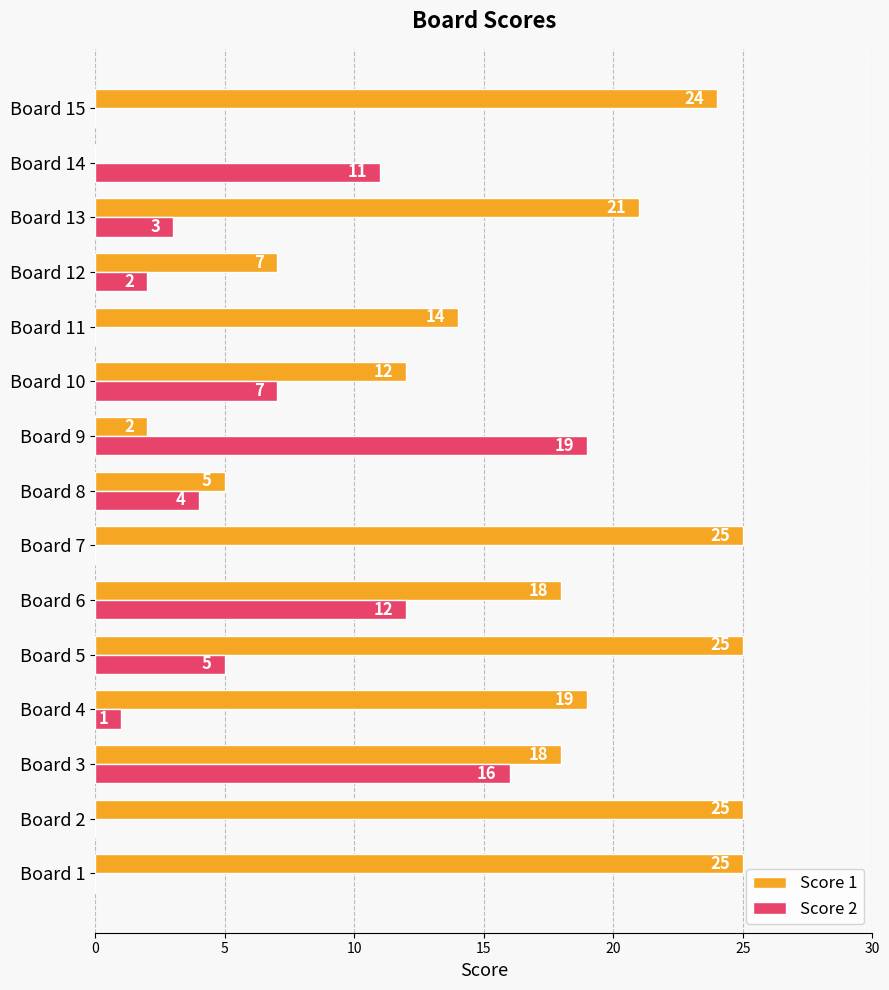

The Score 2 series shows 13 at Board 1. True or false?

False